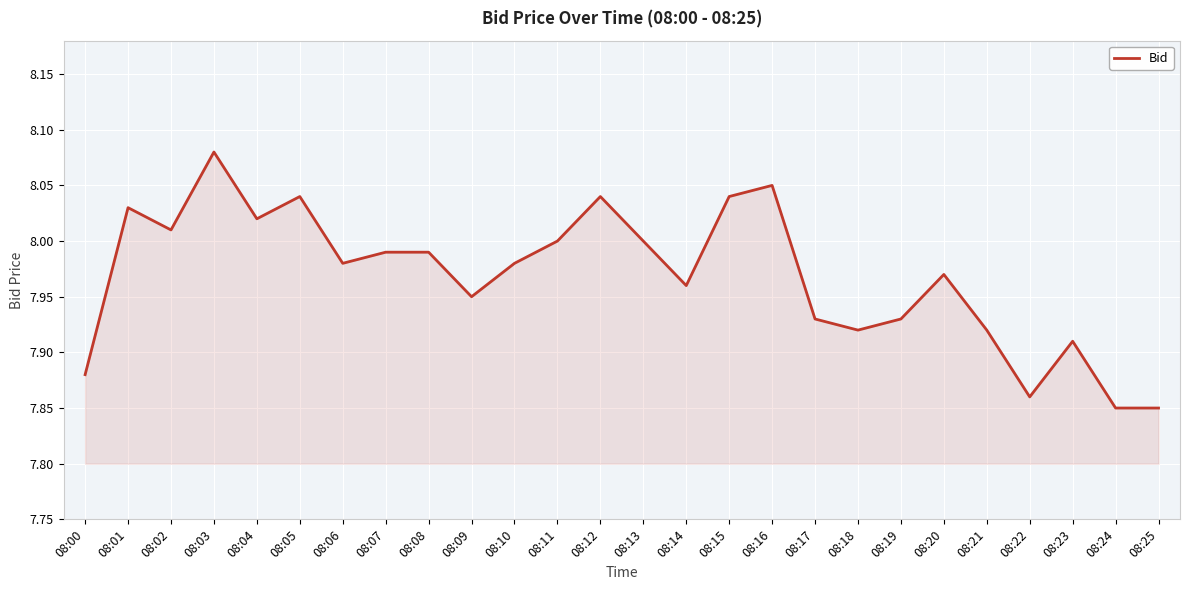

True or false: there are more than 1 points higher than both neighbors.

True